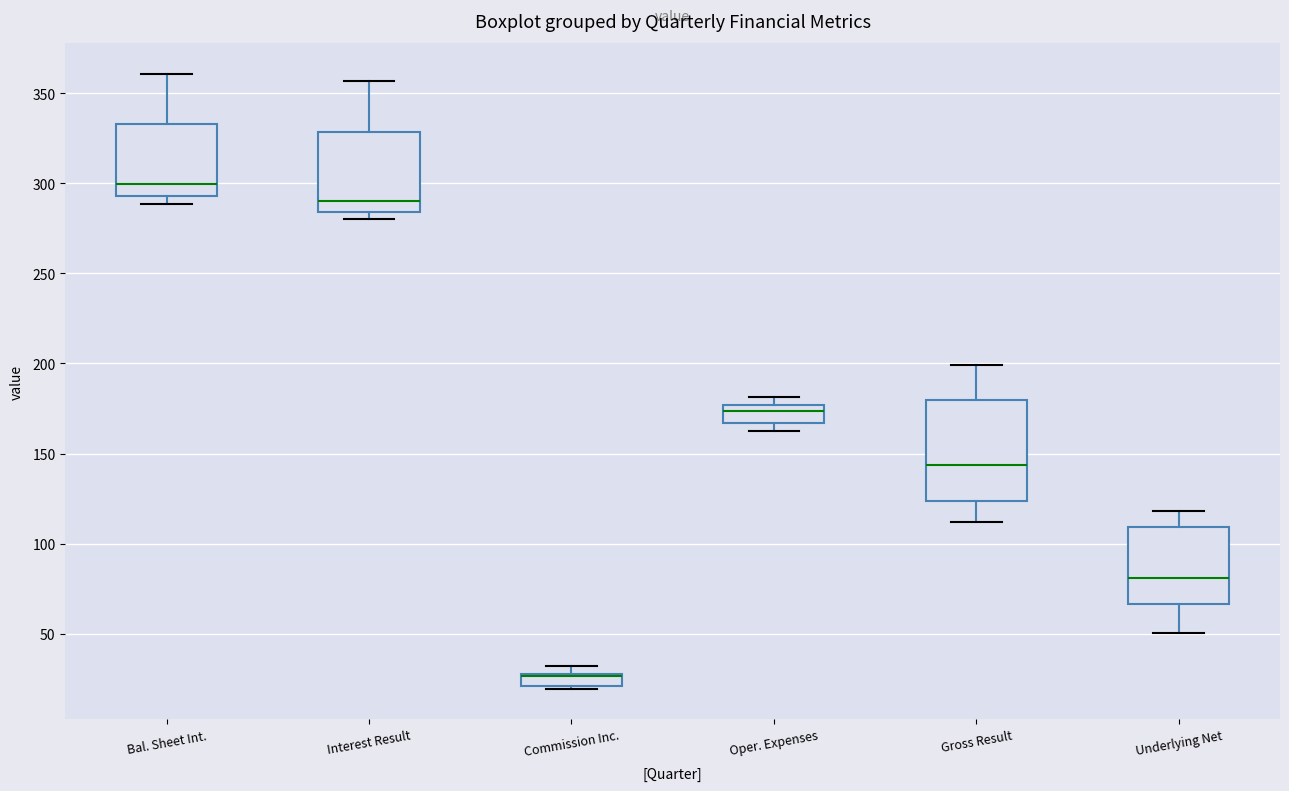

Comparing the boxes themselves (not the whiskers), which one is the tallest?

Gross Result